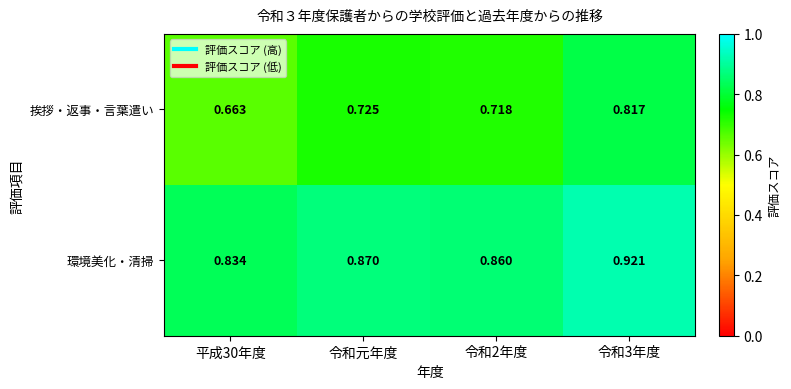

Which series has the largest total across all categories?

環境美化・清掃